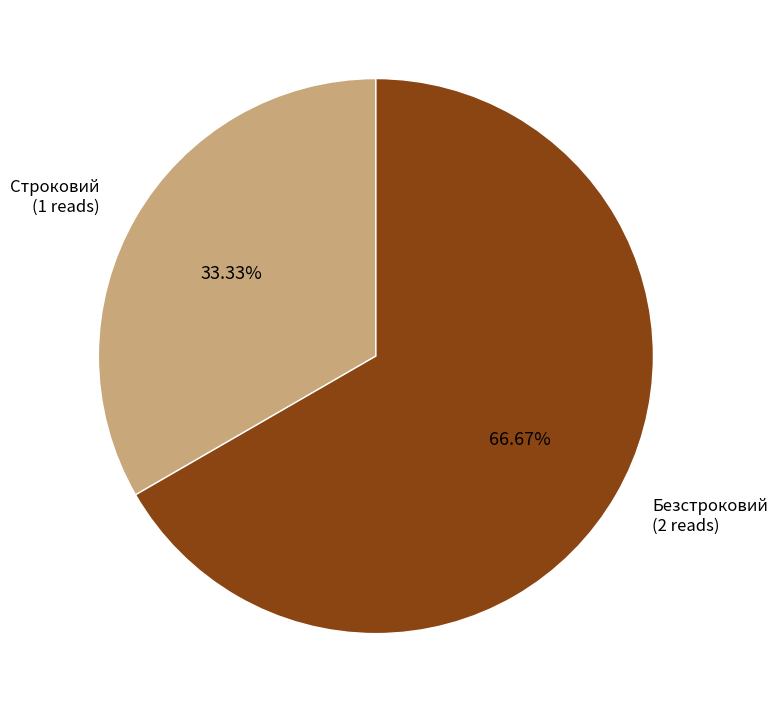

Does any single category account for the majority?

Yes